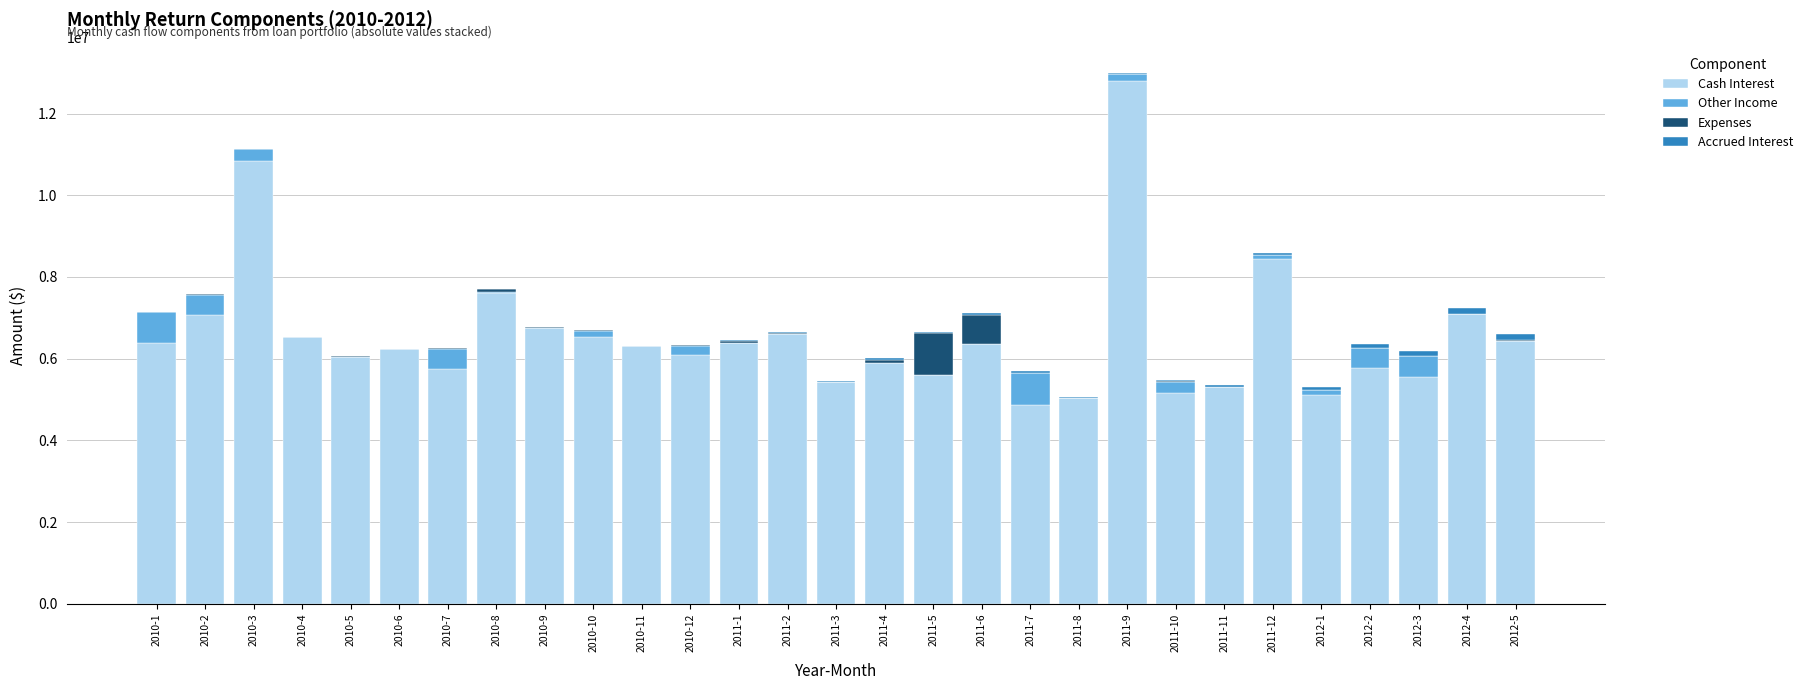

At which category is the sum across all series the highest?

2011-9